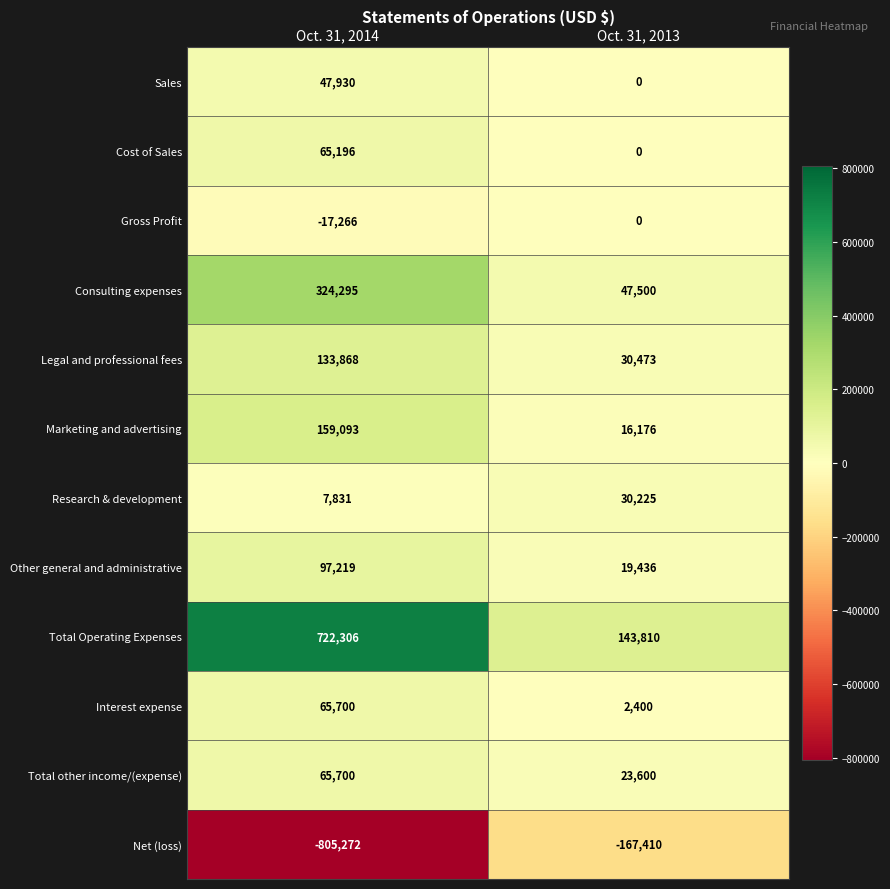

What value does the Total other income/(expense) series have at Oct. 31, 2013, to the nearest 10?

23600